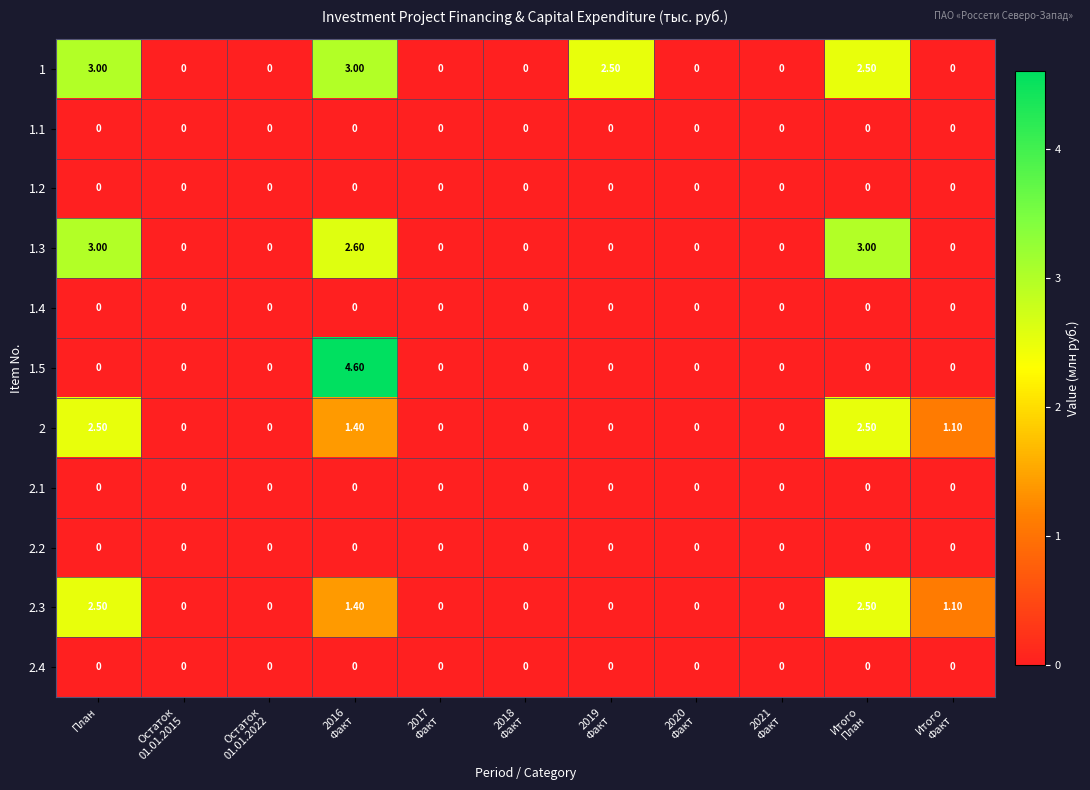

What is the average value of the 2 series?

0.7